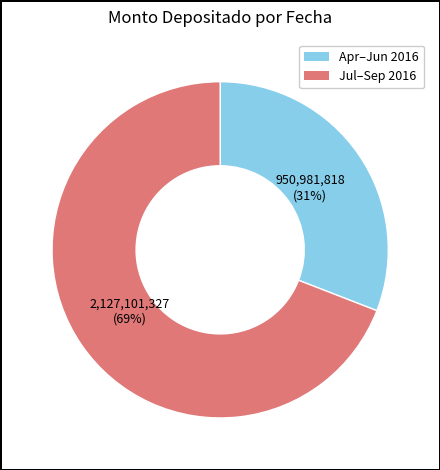

To the nearest percent, what is the difference between the largest and smallest slice percentages?

38%